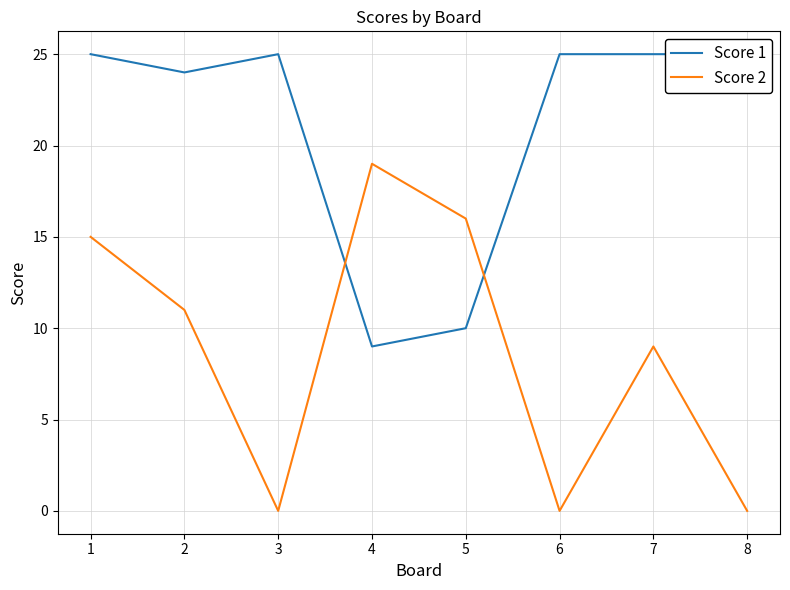

What is the difference between the highest and lowest values at 8?

25